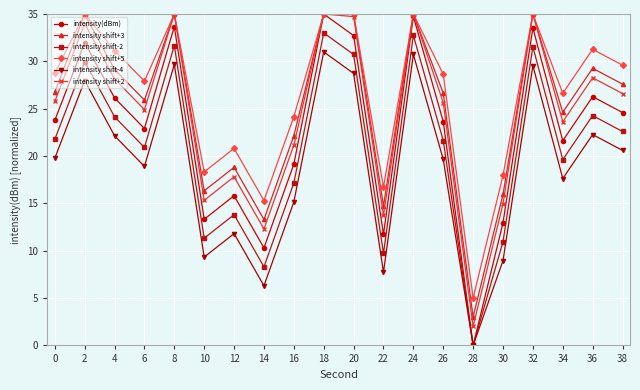

At which label does intensity shift-4 reach its minimum?

28